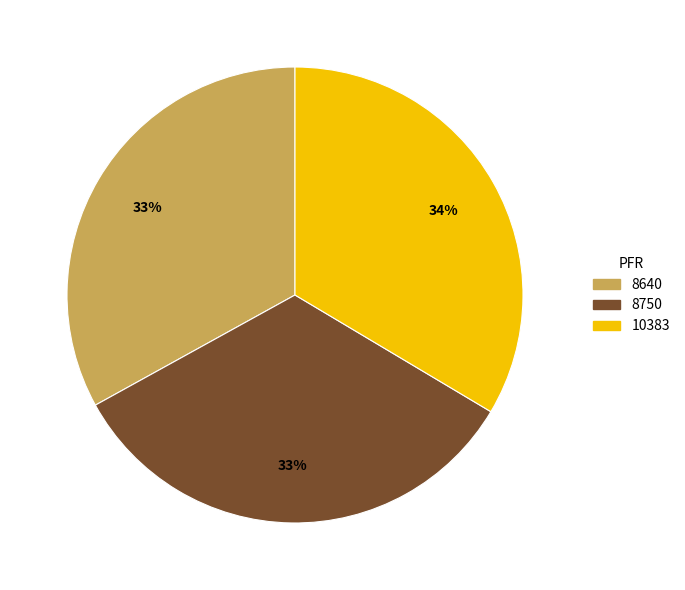

How many slices are in this pie chart?

3